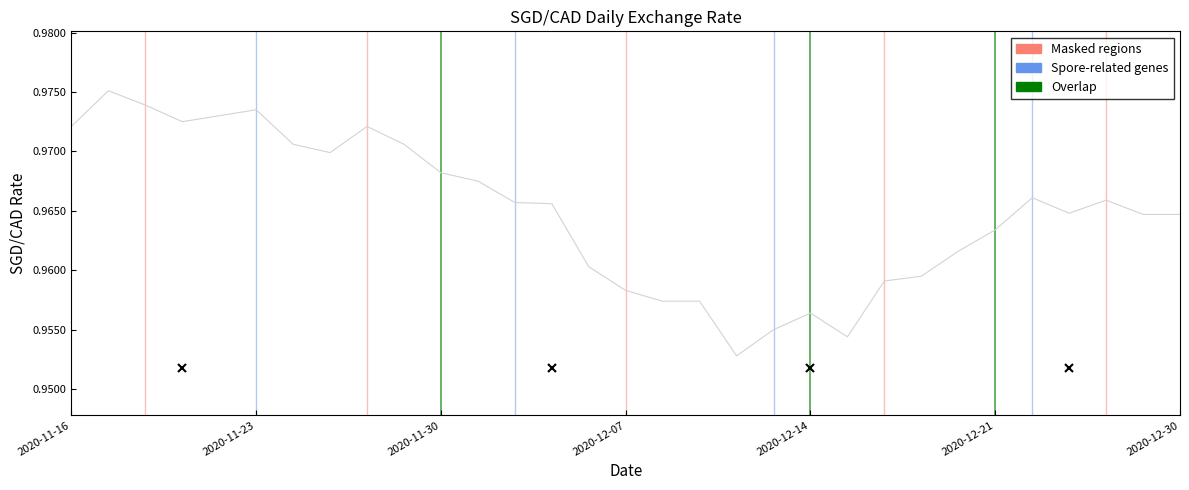

True or false: the data shows 1.7 at 2020-11-23.

False